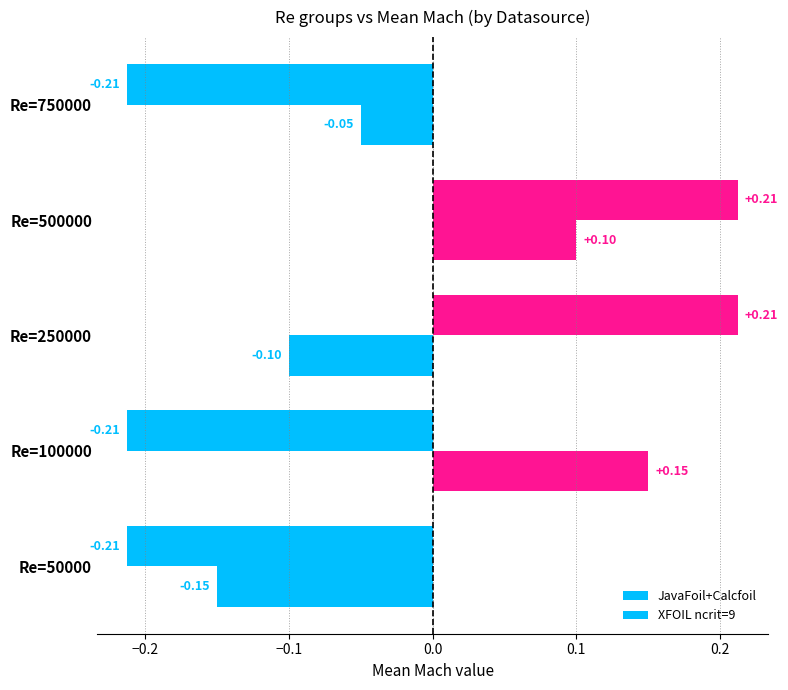

List the series in order of their peak value, highest first.

JavaFoil+Calcfoil, XFOIL ncrit=9